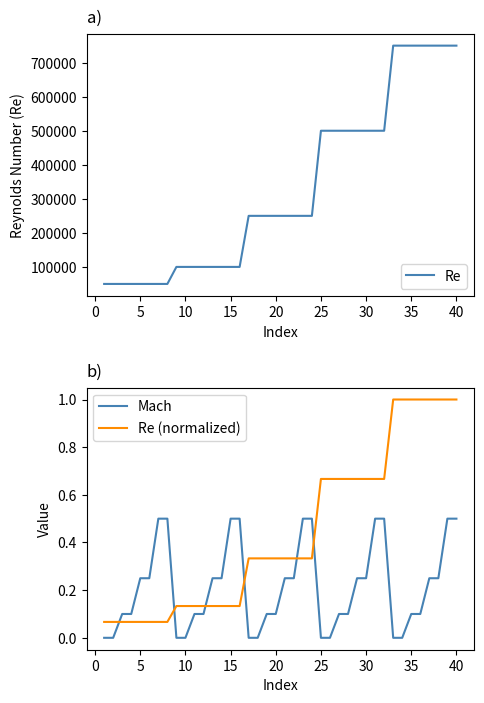

What is the highest value of the Mach series?

0.5